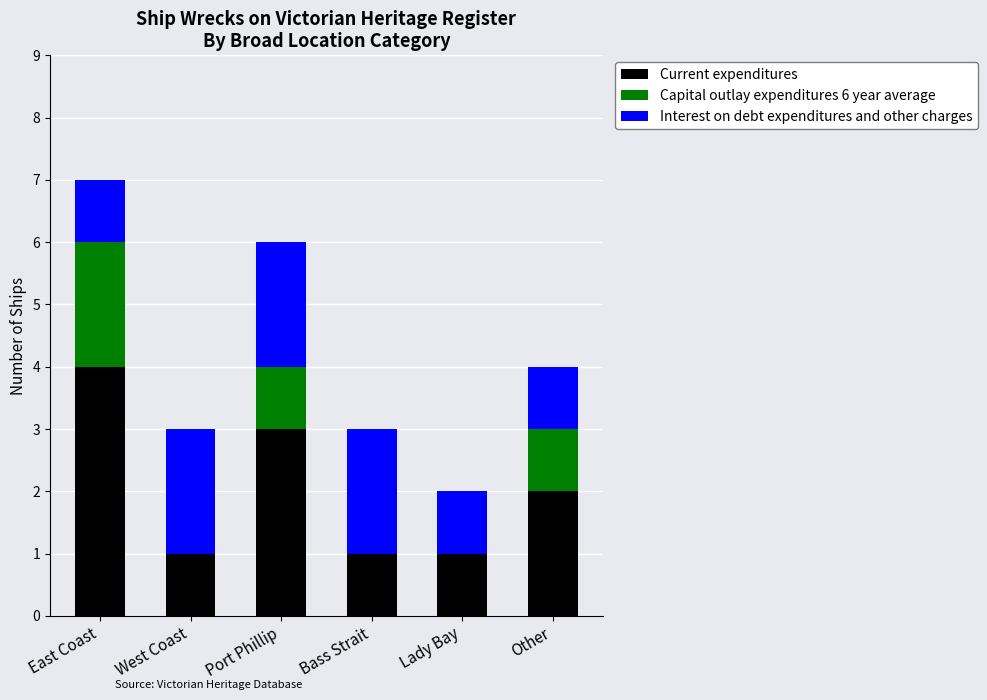

How many categories are shown in the chart?

6